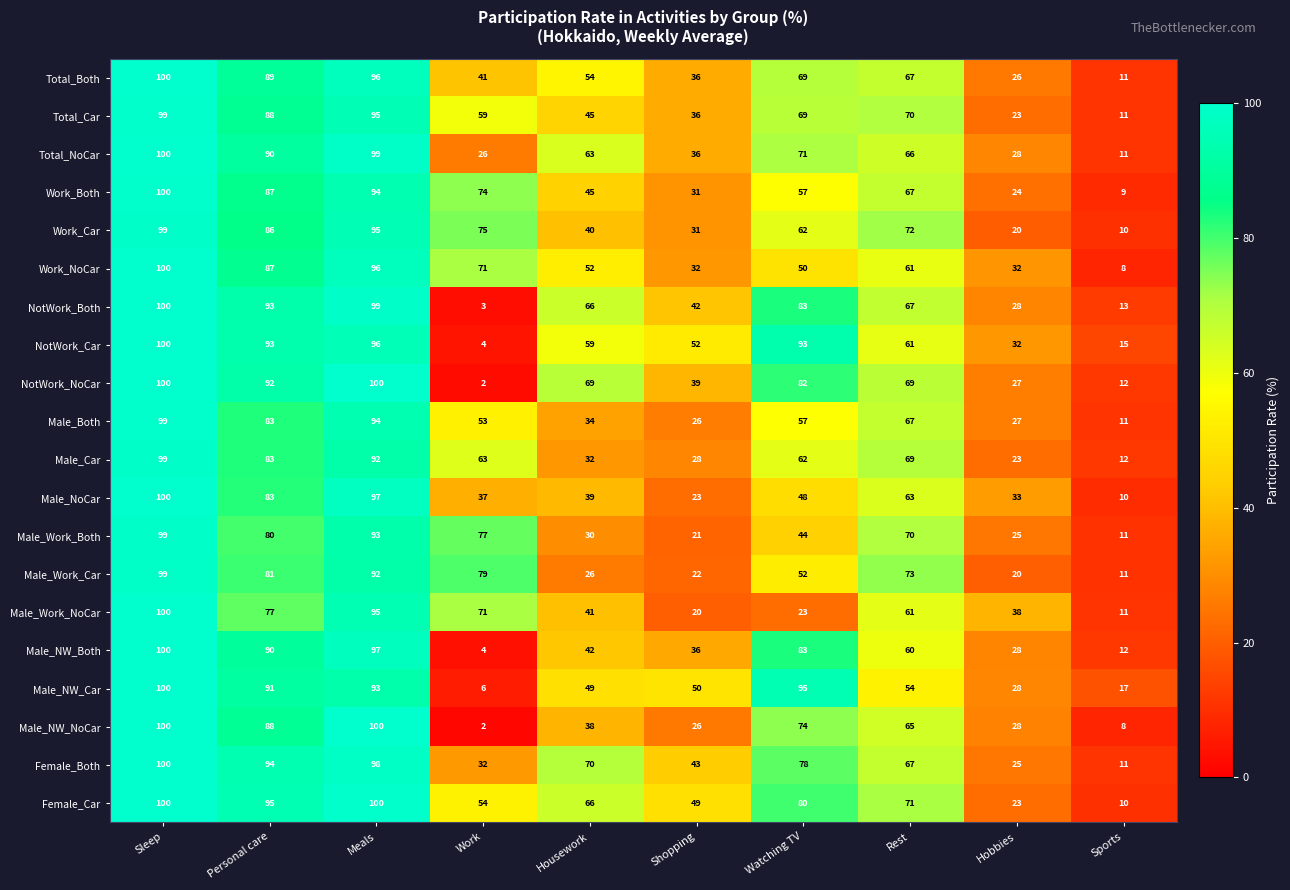

The value of NotWork_Car at Meals is 96. True or false?

True